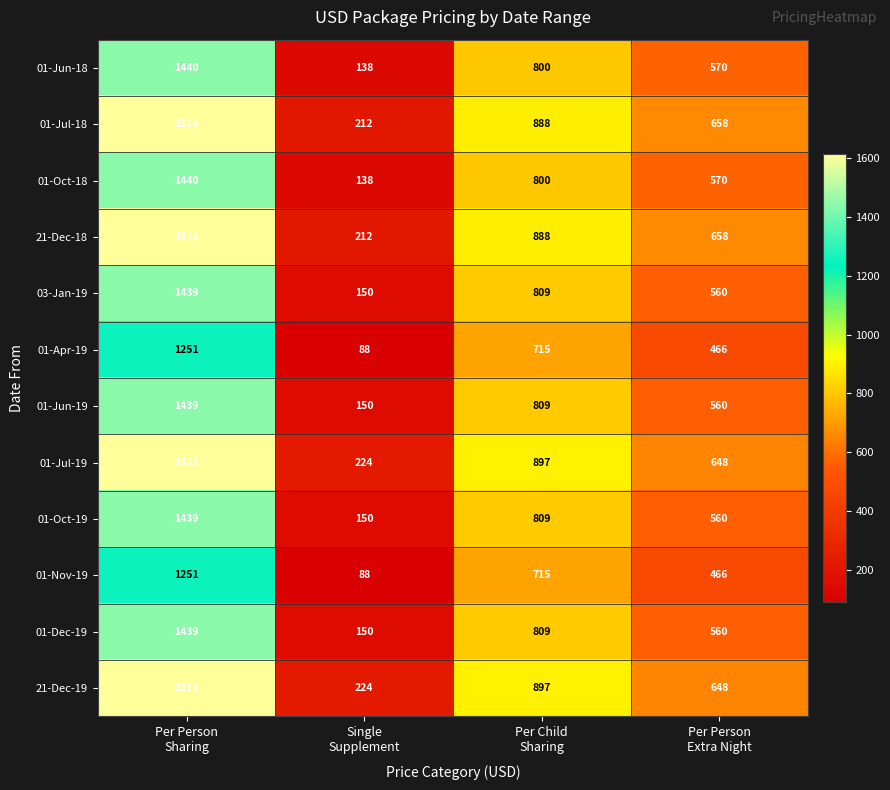

What is the highest value of the 01-Dec-19 series?

1439